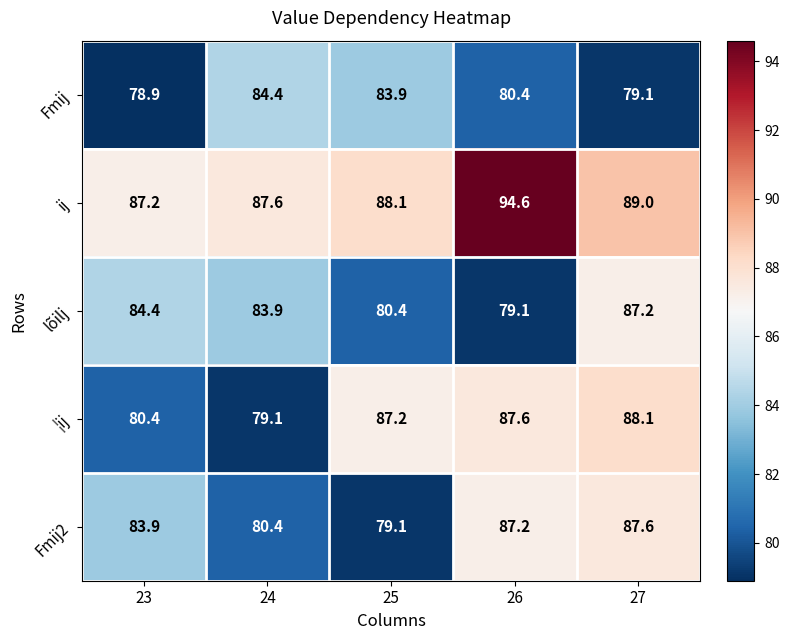

What is the total value across all series at 27?

431.0